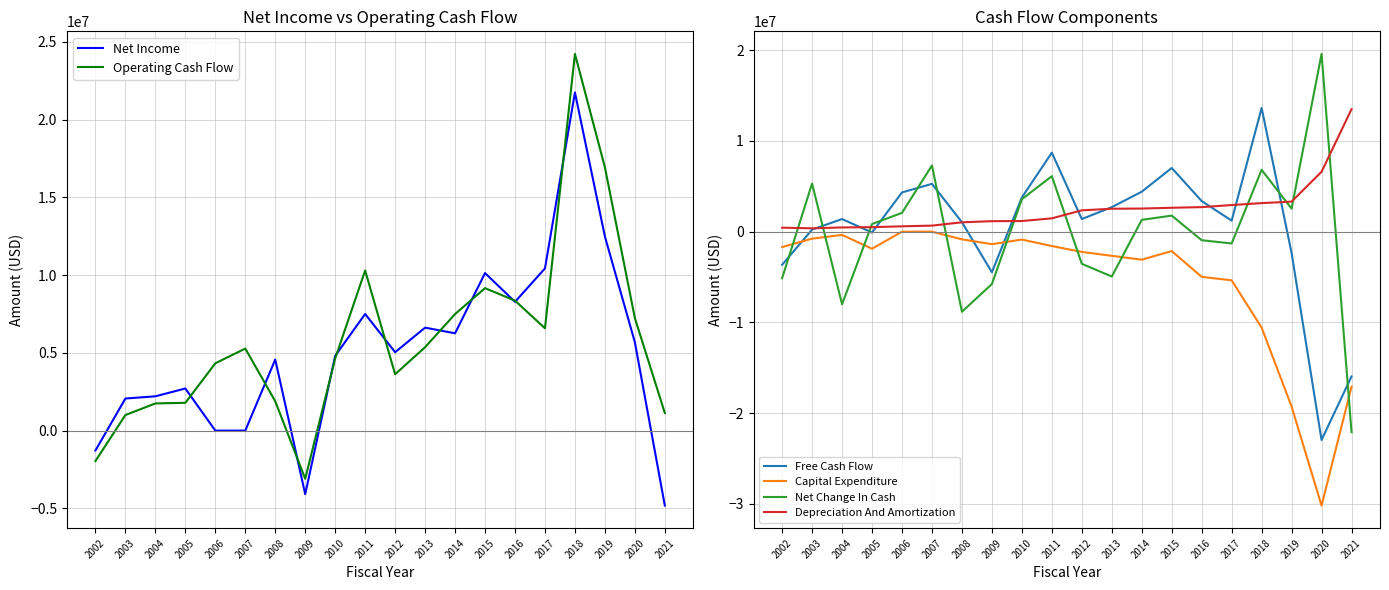

True or false: Capital Expenditure has a value of -1359410 at 2016.

False